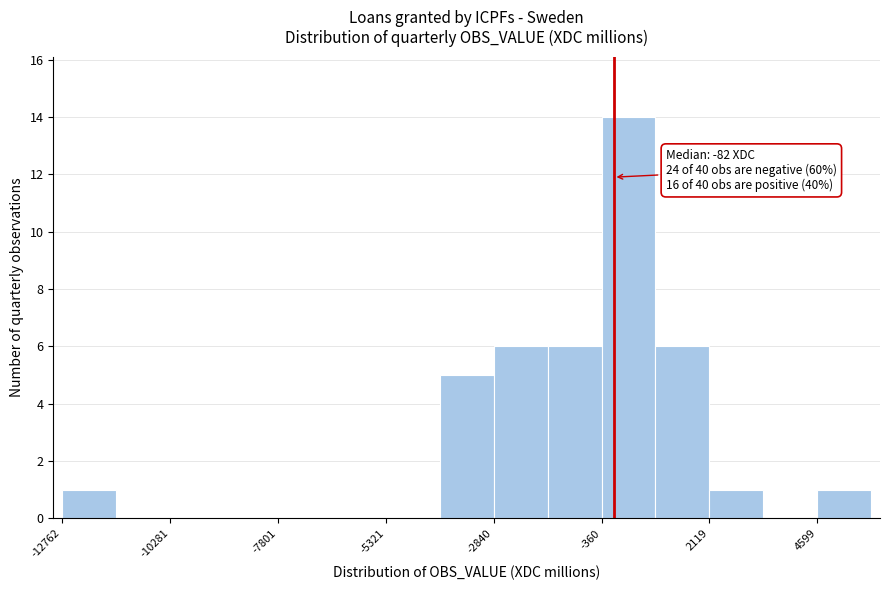

Read against the x-axis, roughly where is the centre of the tallest bar?

500